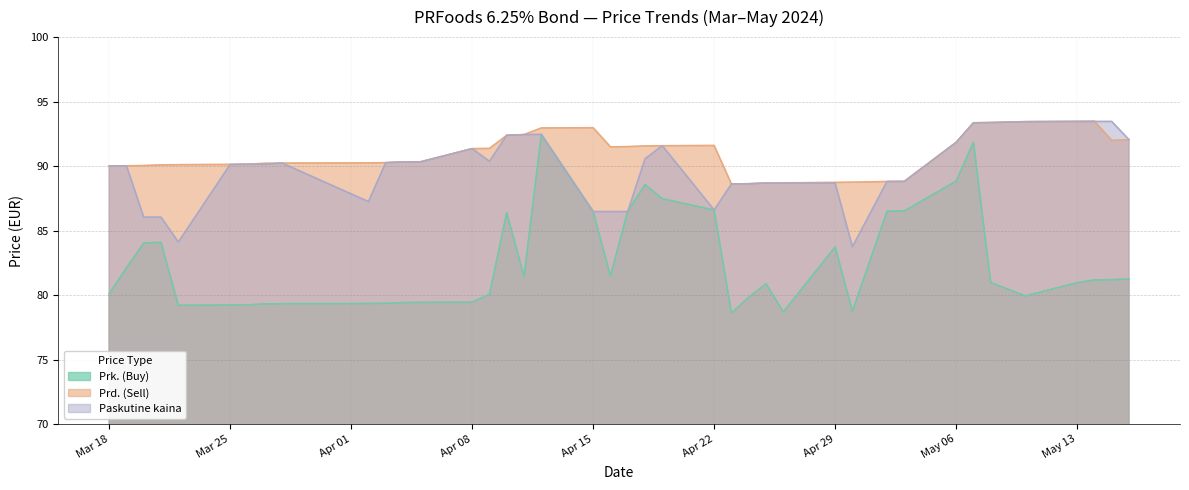

Which series changed the most between 2024-04-17 and 2024-05-10?

Paskutine kaina